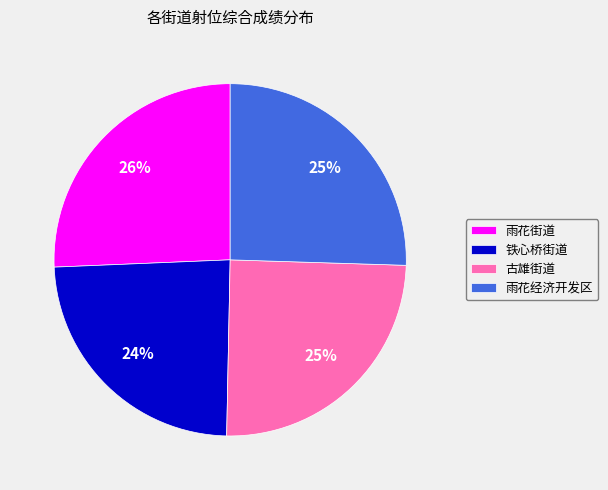

Approximately how many times larger is the value at 雨花街道 compared to 雨花经济开发区?

1.0